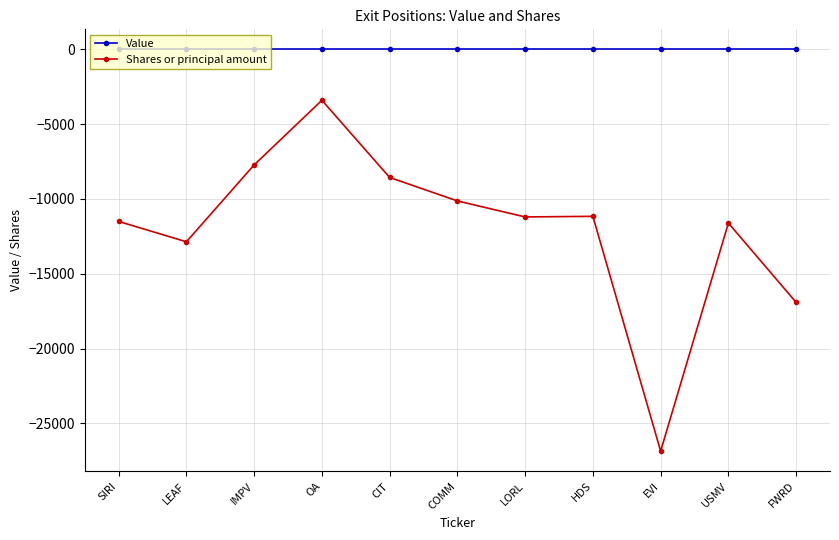

Rank the series by their average value, from lowest to highest.

Shares or principal amount, Value